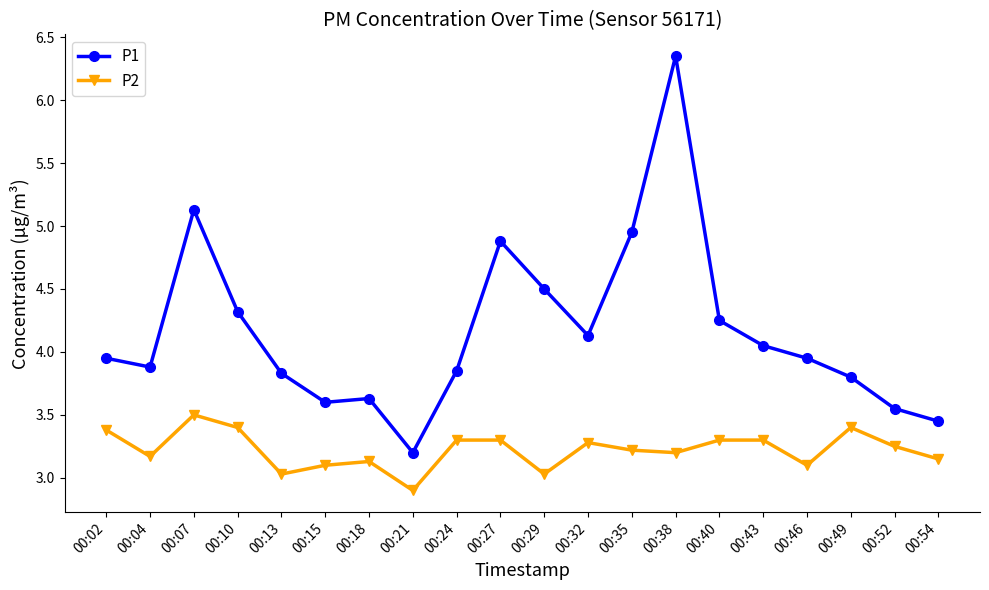

Is it true that P1 equals 3.0 at 00:07?

False